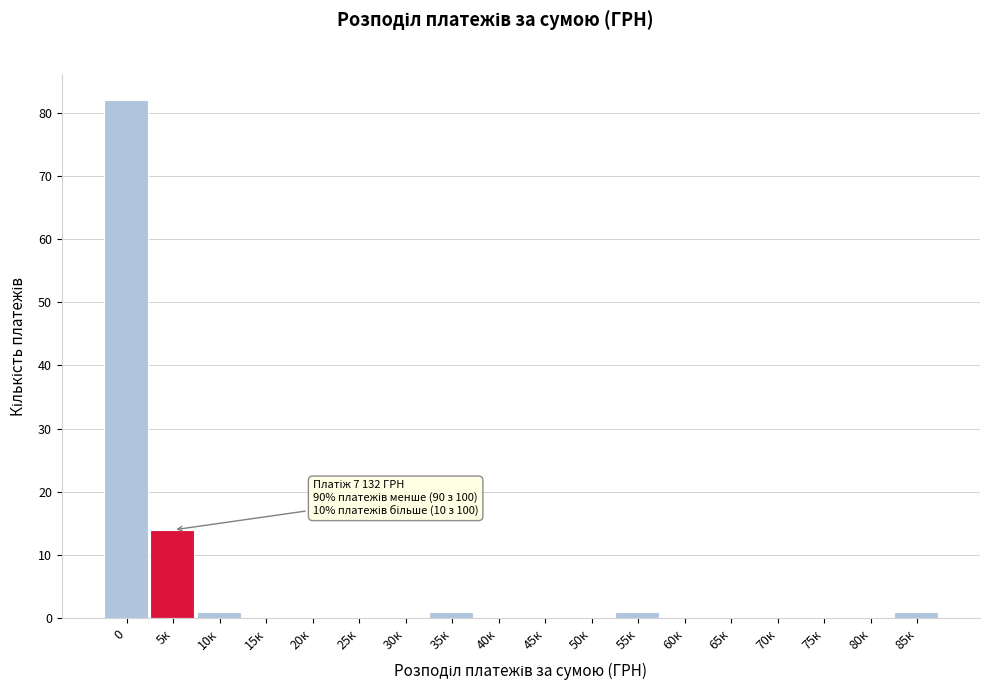

Reading left to right, list all the values displayed in this chart.

0=82	5к=14	10к=1	15к=0	20к=0	25к=0	30к=0	35к=1	40к=0	45к=0	50к=0	55к=1	60к=0	65к=0	70к=0	75к=0	80к=0	85к=1